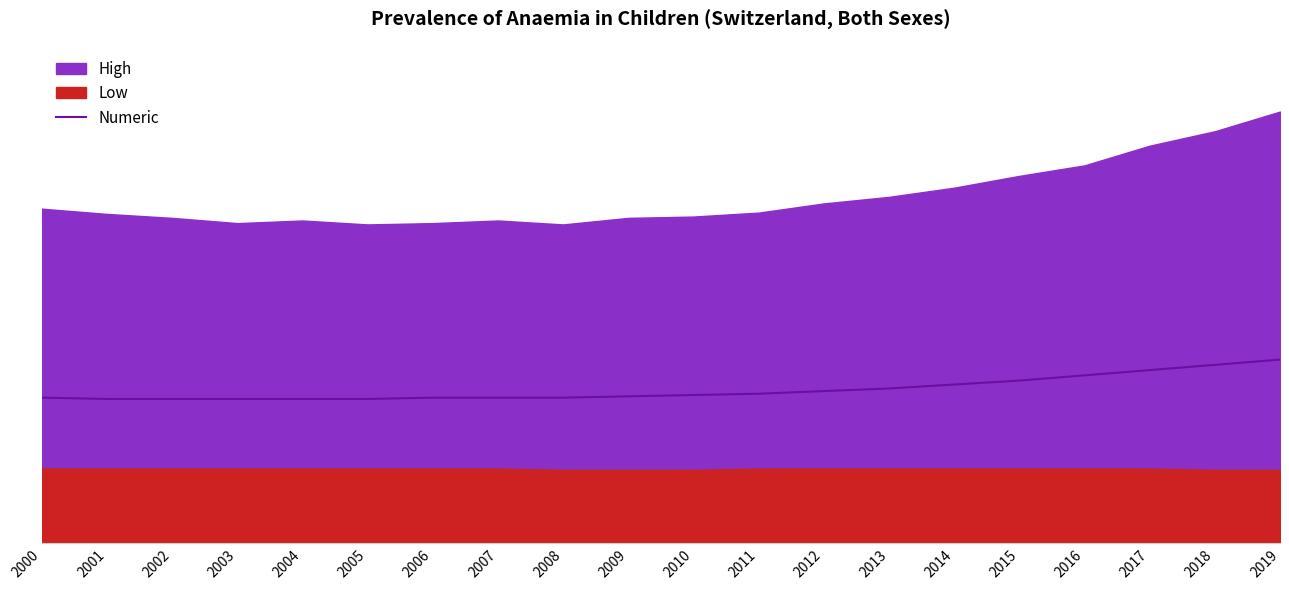

What is the value of the 16th point from the left?

12.4